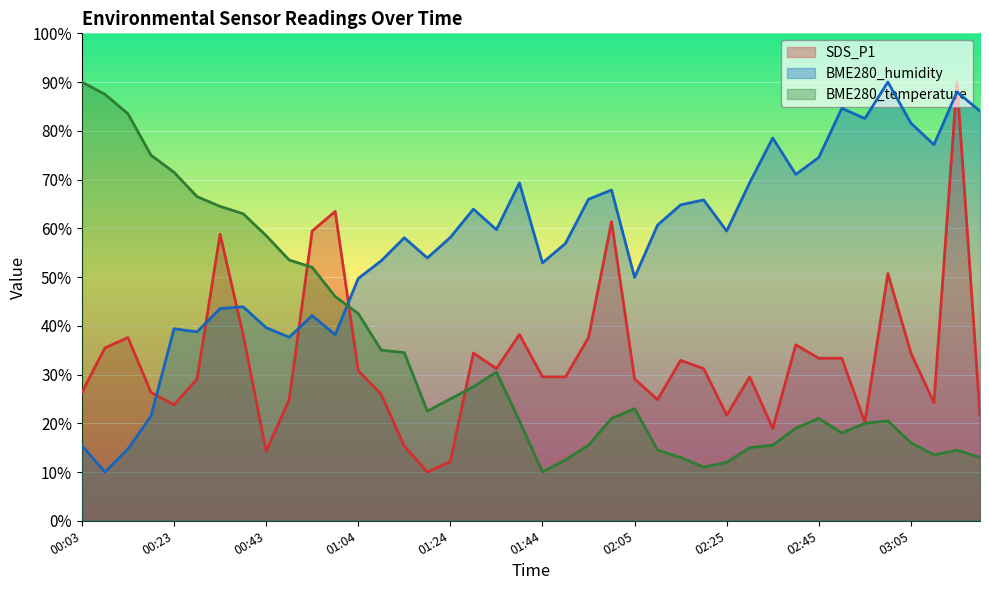

Is the value of BME280_temperature at 01:14 greater than the value of SDS_P1 at 03:00?

No